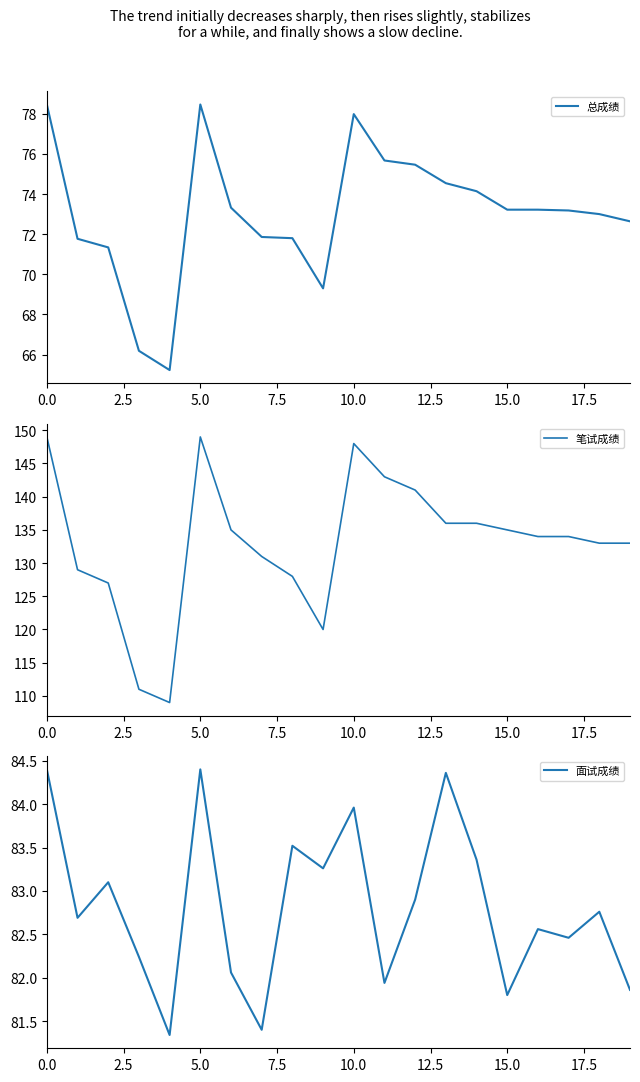

What are all the series names shown in the legend?

总成绩, 笔试成绩, 面试成绩